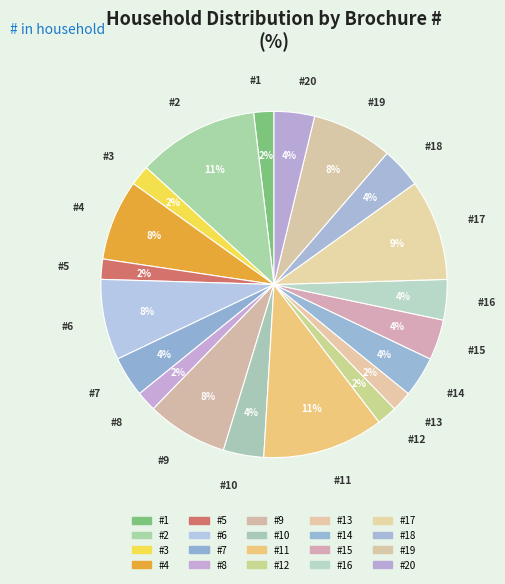

How many slices are in this pie chart?

20